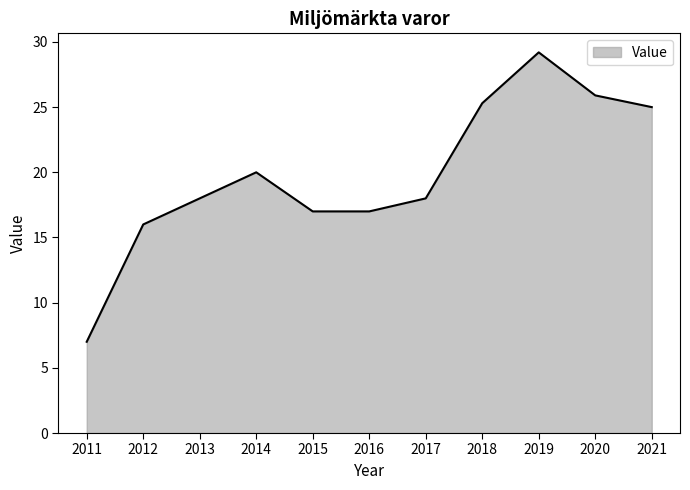

What is the difference between the maximum and minimum values?

22.2